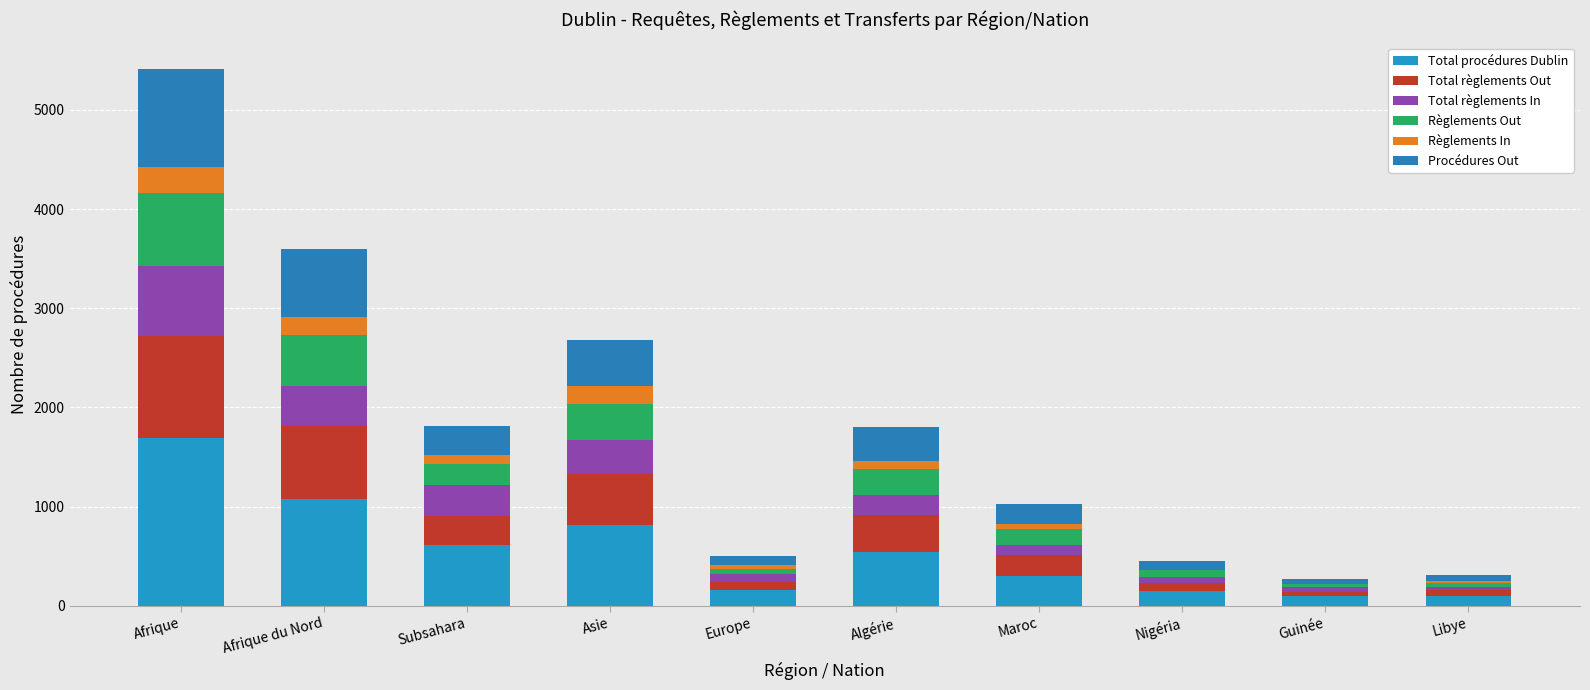

At how many categories does at least one series exceed 1590?

1